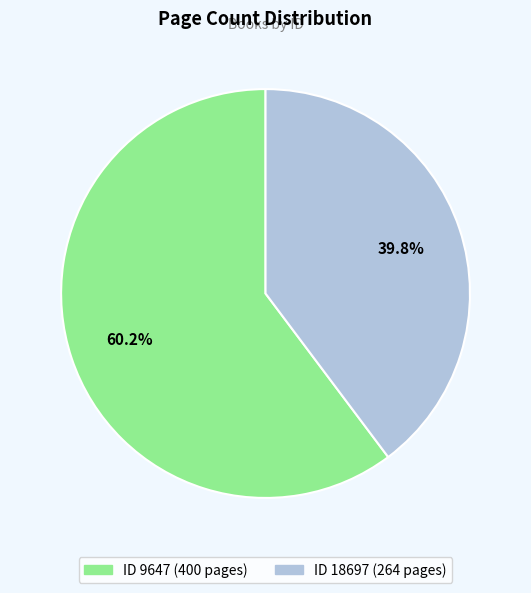

Is there a majority slice in this chart?

Yes